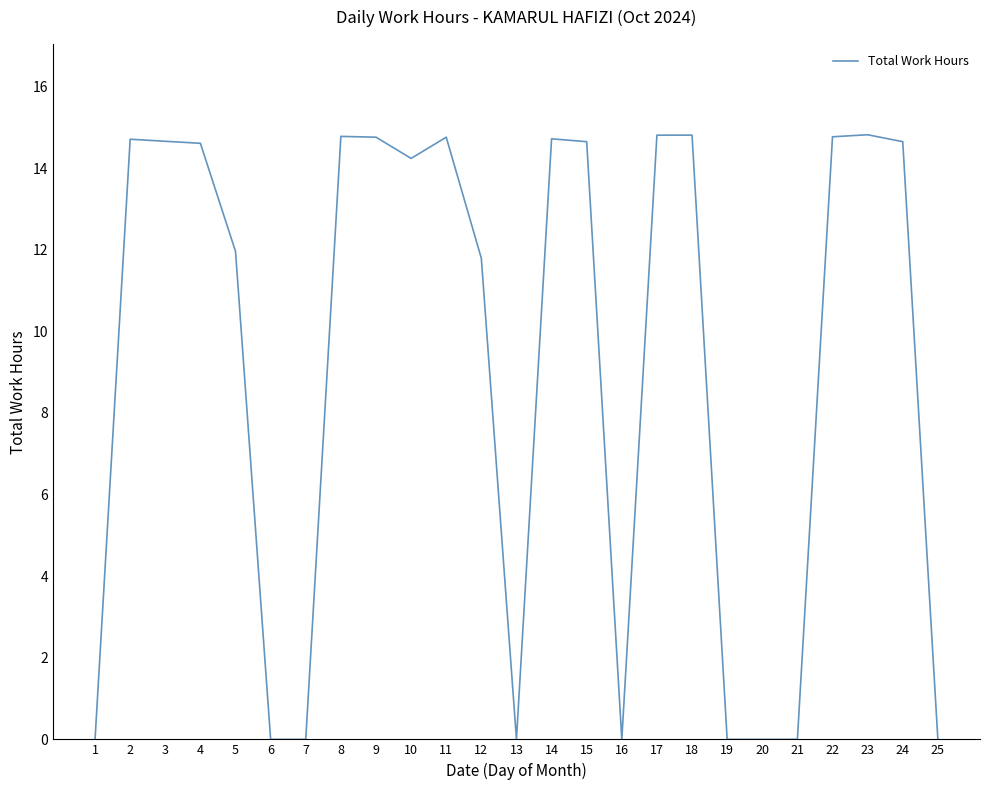

Is it true that the value at 4 is 14.6?

True